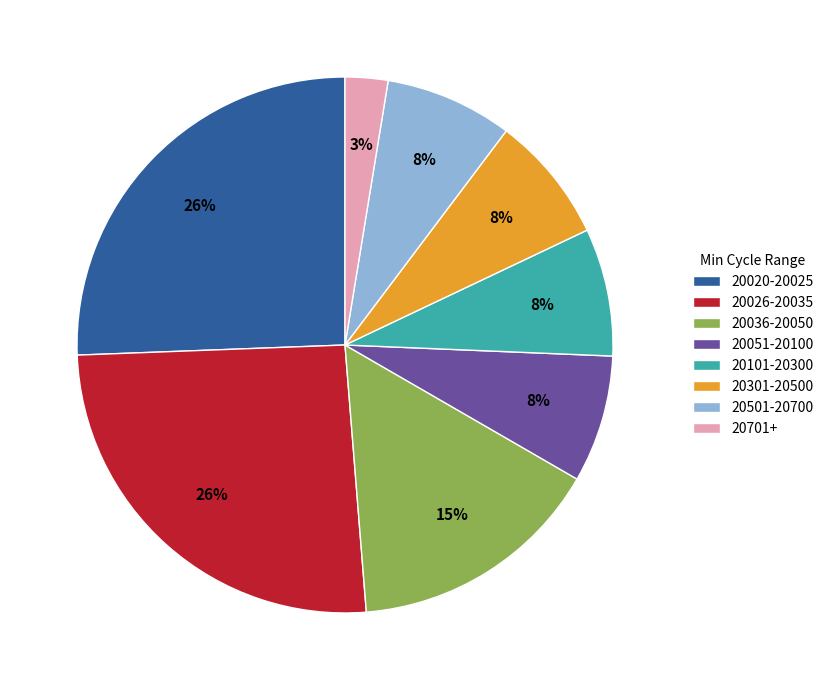

Which category has the smallest portion of the pie?

20701+